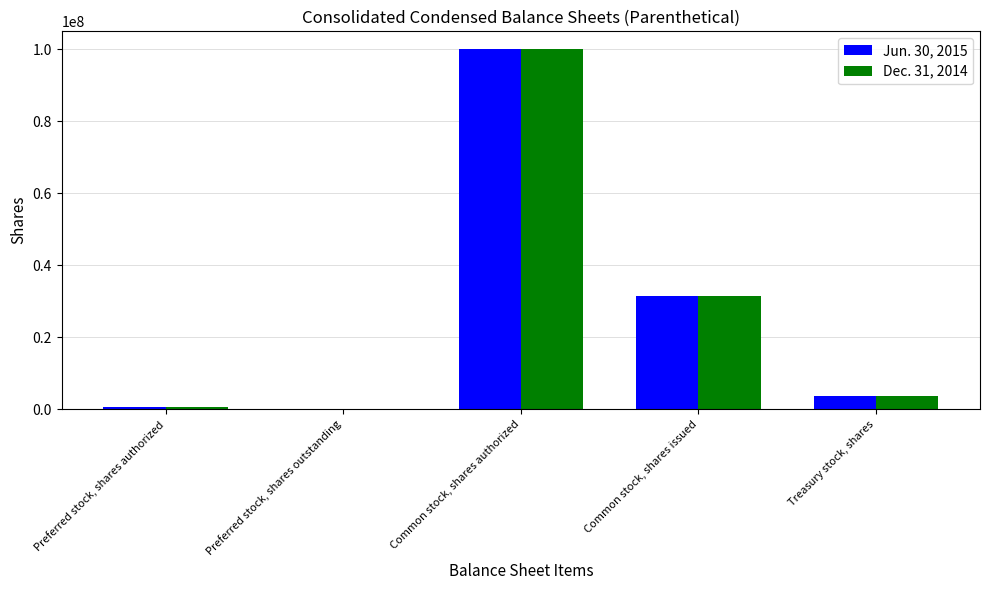

The value of Jun. 30, 2015 at Common stock, shares authorized is 51038362. True or false?

False